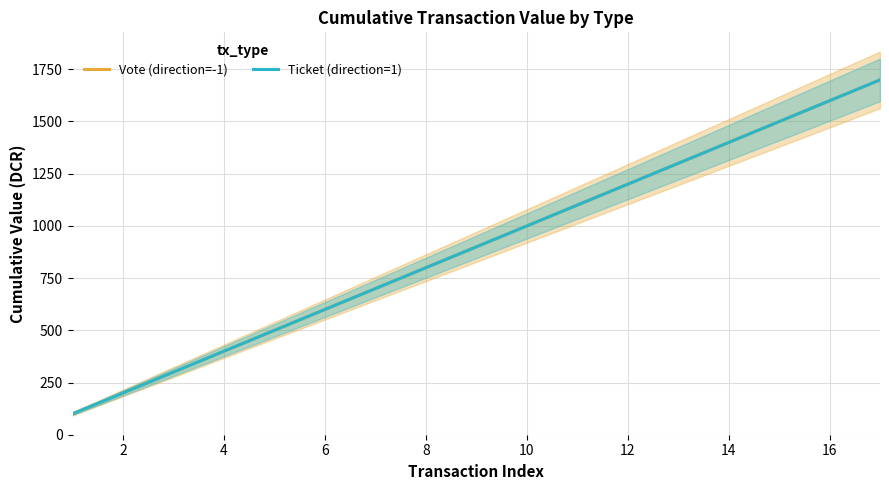

The Ticket (direction=1) series shows 892.7 at 8. True or false?

False